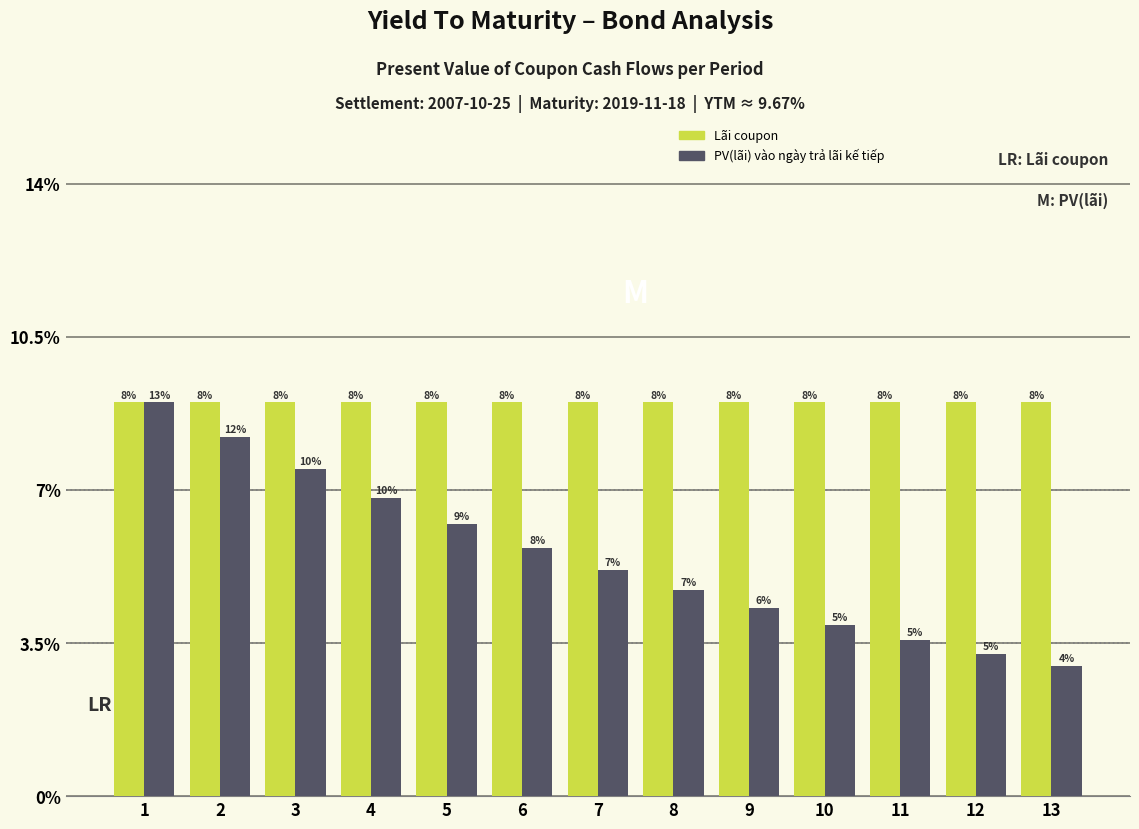

How many groups of bars are there?

13